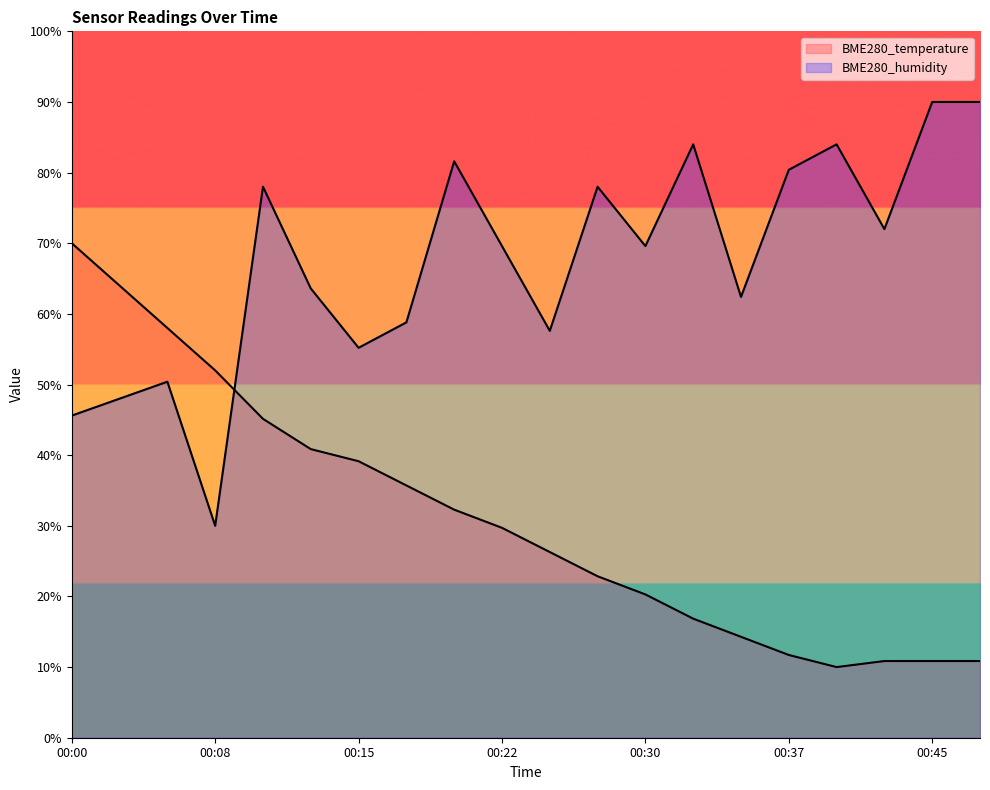

True or false: BME280_humidity has more than 0 points higher than both neighbors.

True